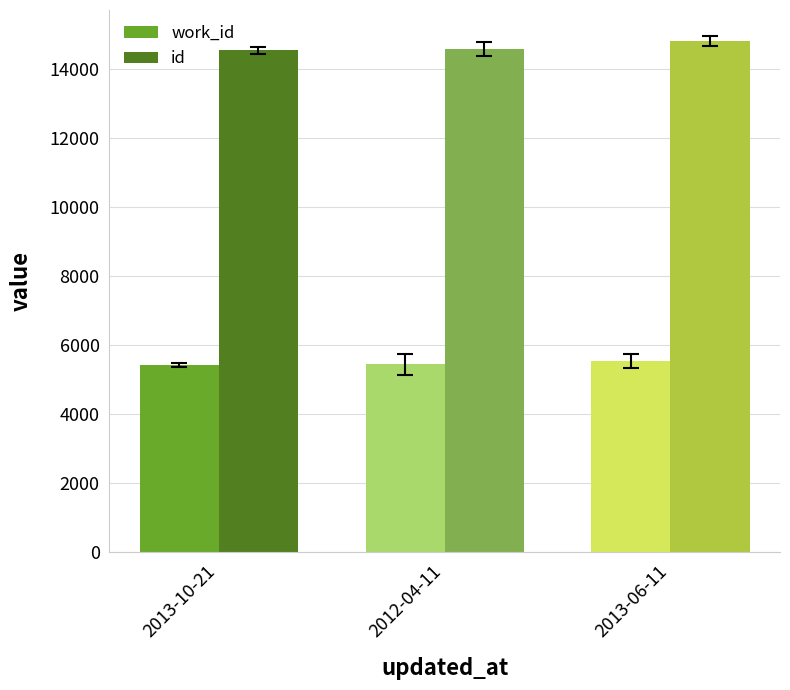

What is the spread (max minus min) of values at 2013-10-21?

9109